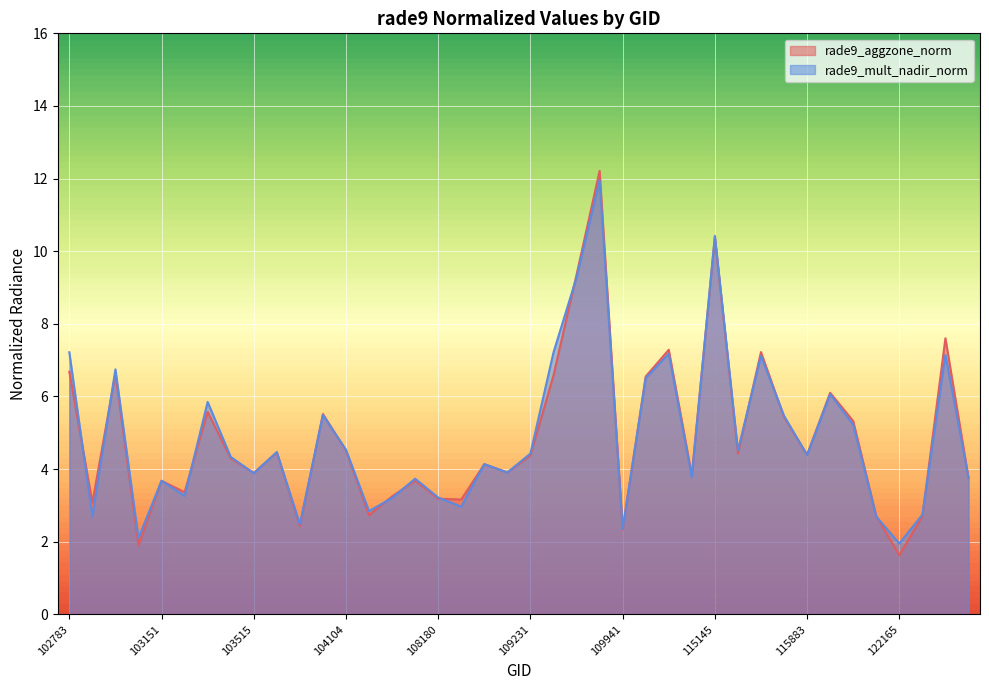

Reading left to right, transcribe all the data shown in this chart.

rade9_aggzone_norm: 6.7	3.1	6.6	1.9	3.7	3.4	5.6	4.3	3.9	4.5	2.4	5.5	4.5	2.7	3.3	3.7	3.2	3.2	4.1	3.9	4.4	6.6	9.4	12.2	2.3	6.6	7.3	3.8	10.4	4.4	7.2	5.4	4.4	6.1	5.3	2.7	1.6	2.7	7.6	3.8
rade9_mult_nadir_norm: 7.2	2.7	6.7	2.1	3.7	3.3	5.9	4.3	3.9	4.5	2.5	5.5	4.5	2.8	3.2	3.7	3.2	3.0	4.1	3.9	4.4	7.2	9.3	11.9	2.4	6.5	7.2	3.8	10.4	4.5	7.1	5.5	4.4	6.1	5.2	2.7	2.0	2.7	7.1	3.8